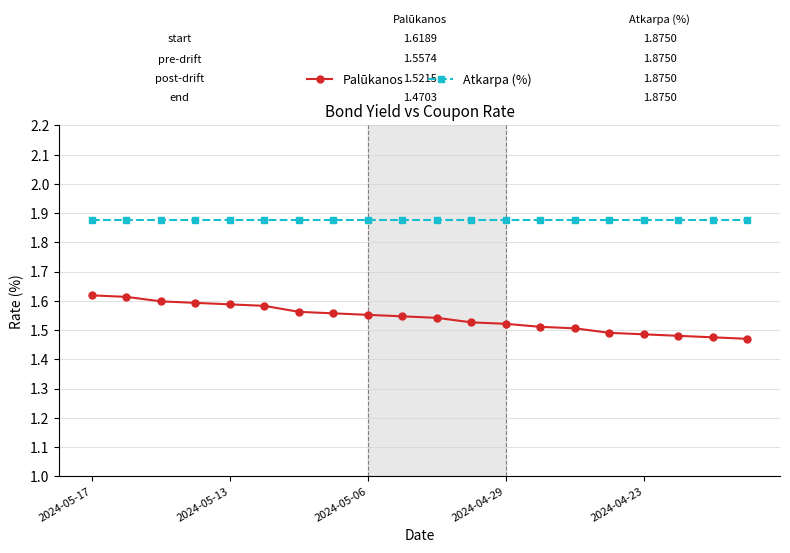

List the series in order of their overall mean, highest first.

Atkarpa (%), Palūkanos